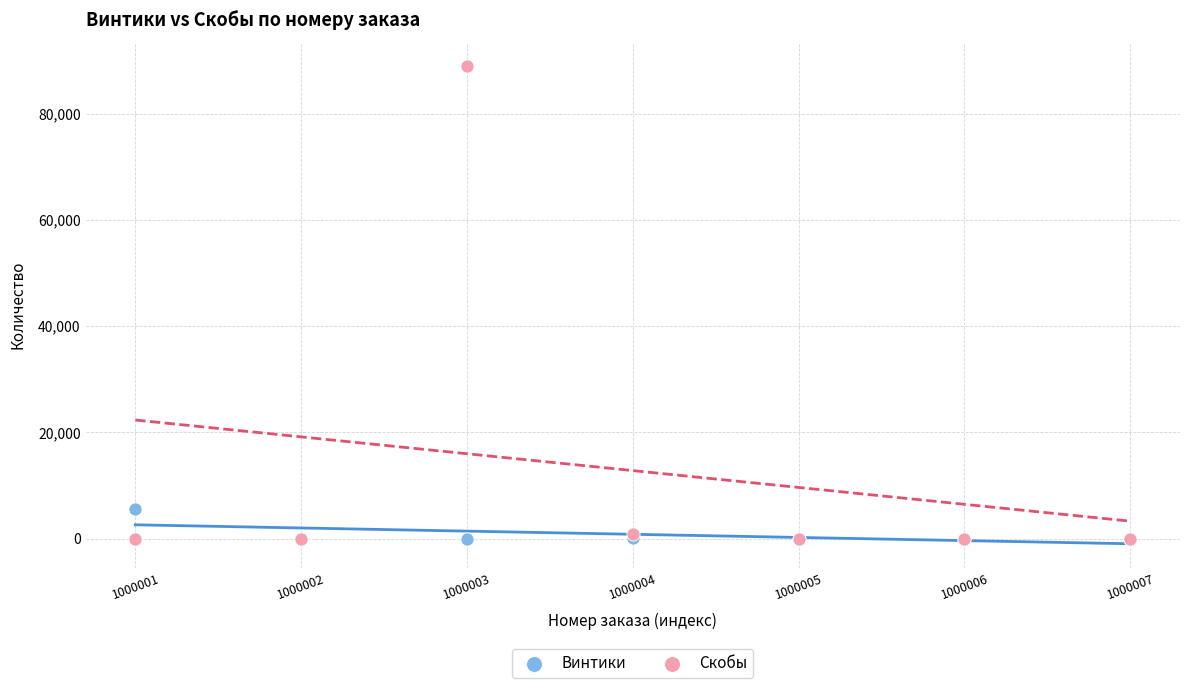

Which series reaches the maximum Y coordinate?

Скобы